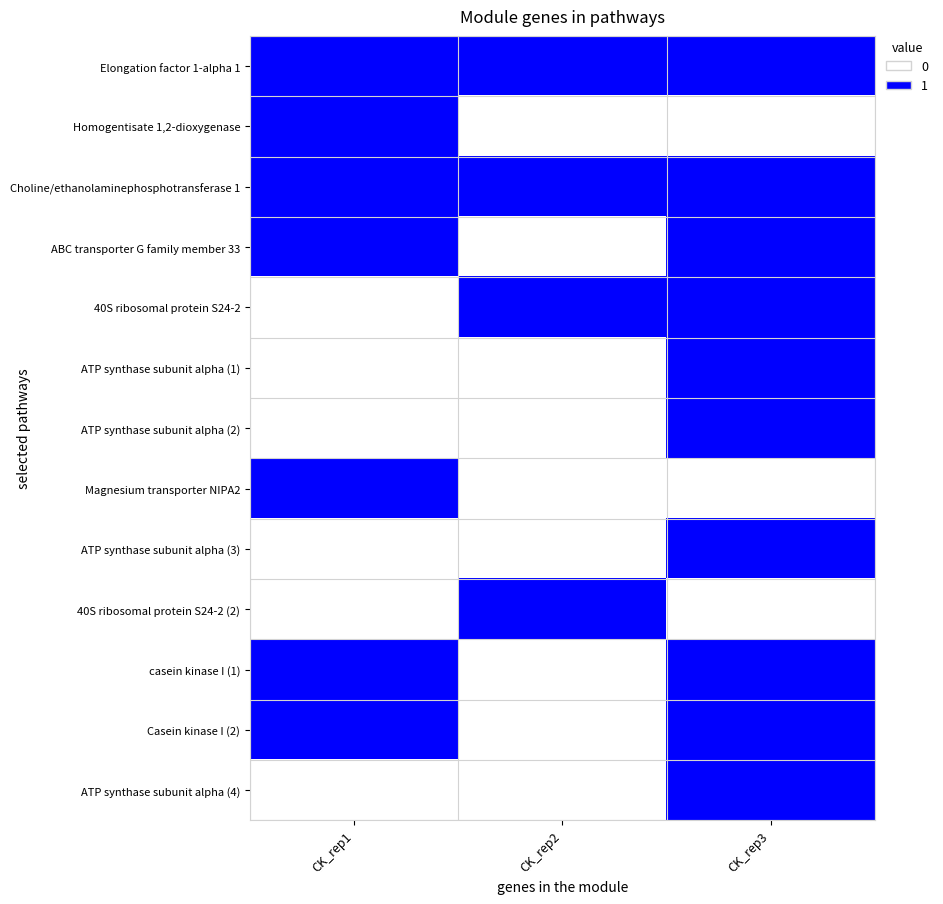

What is the greatest value displayed?

1